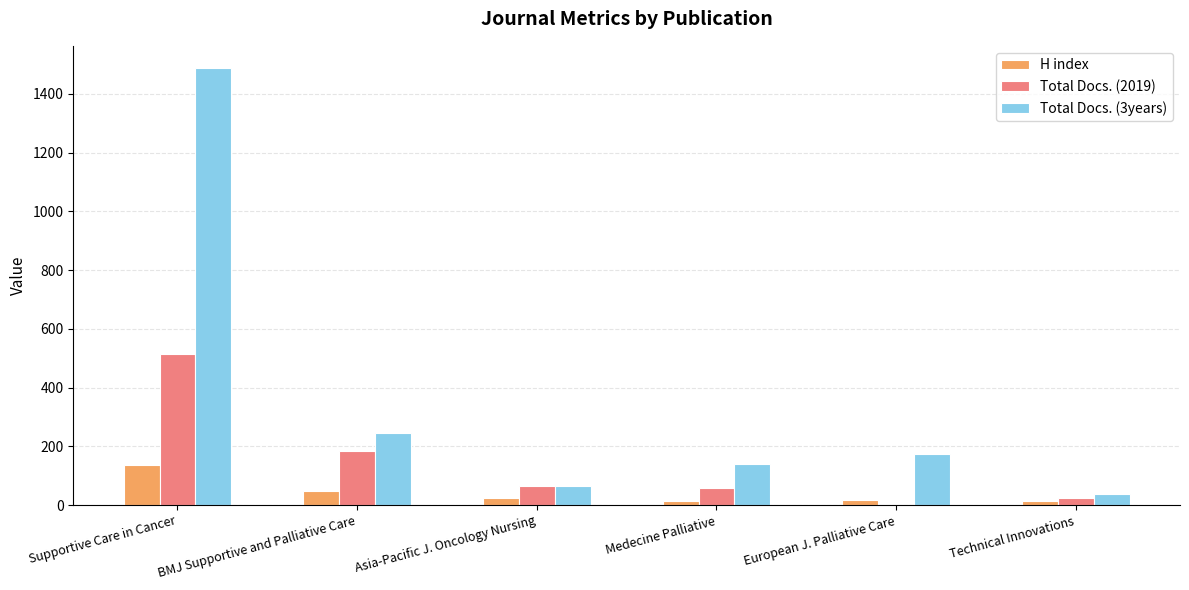

What is the sum of all Total Docs. (2019) values?

844